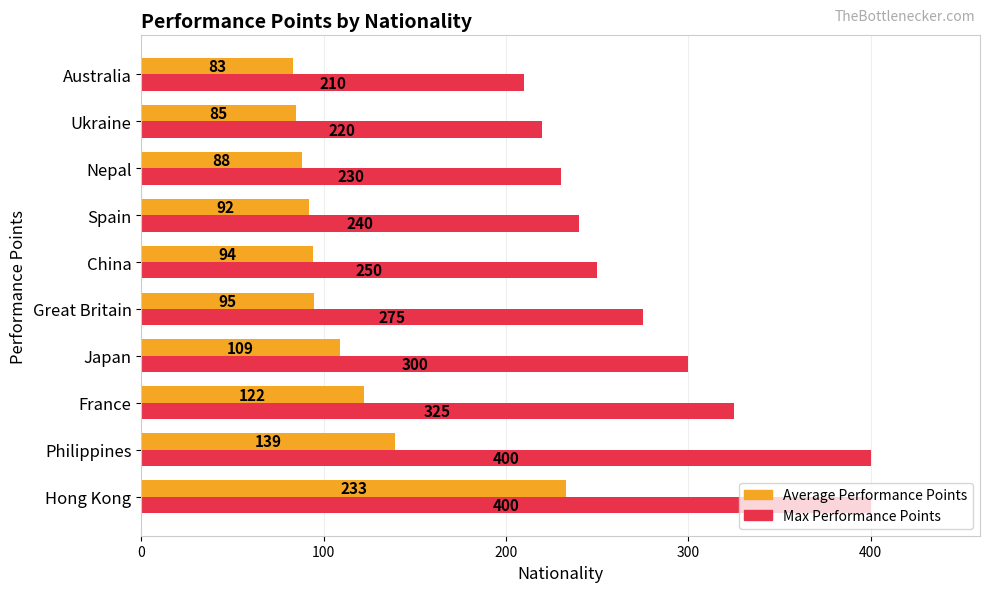

Which series has the largest total across all categories?

Max Performance Points